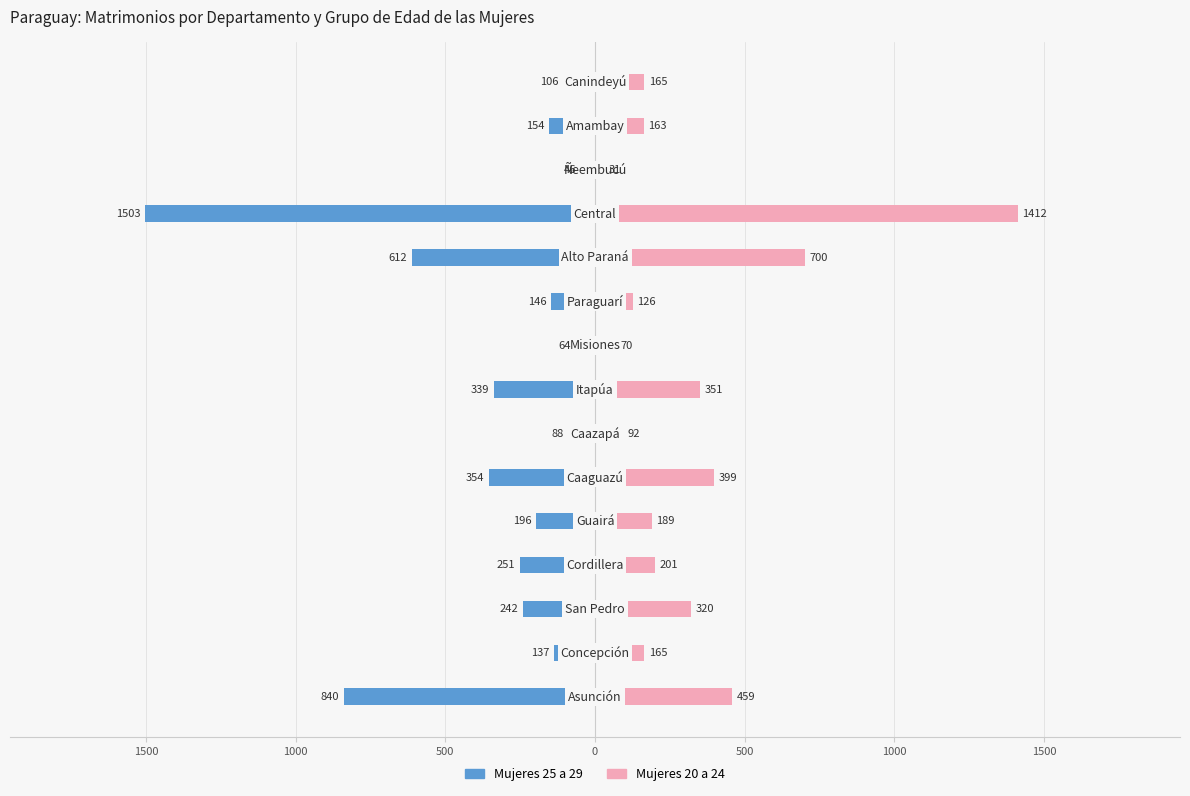

What is the average value of the 20 a 24 series?

323